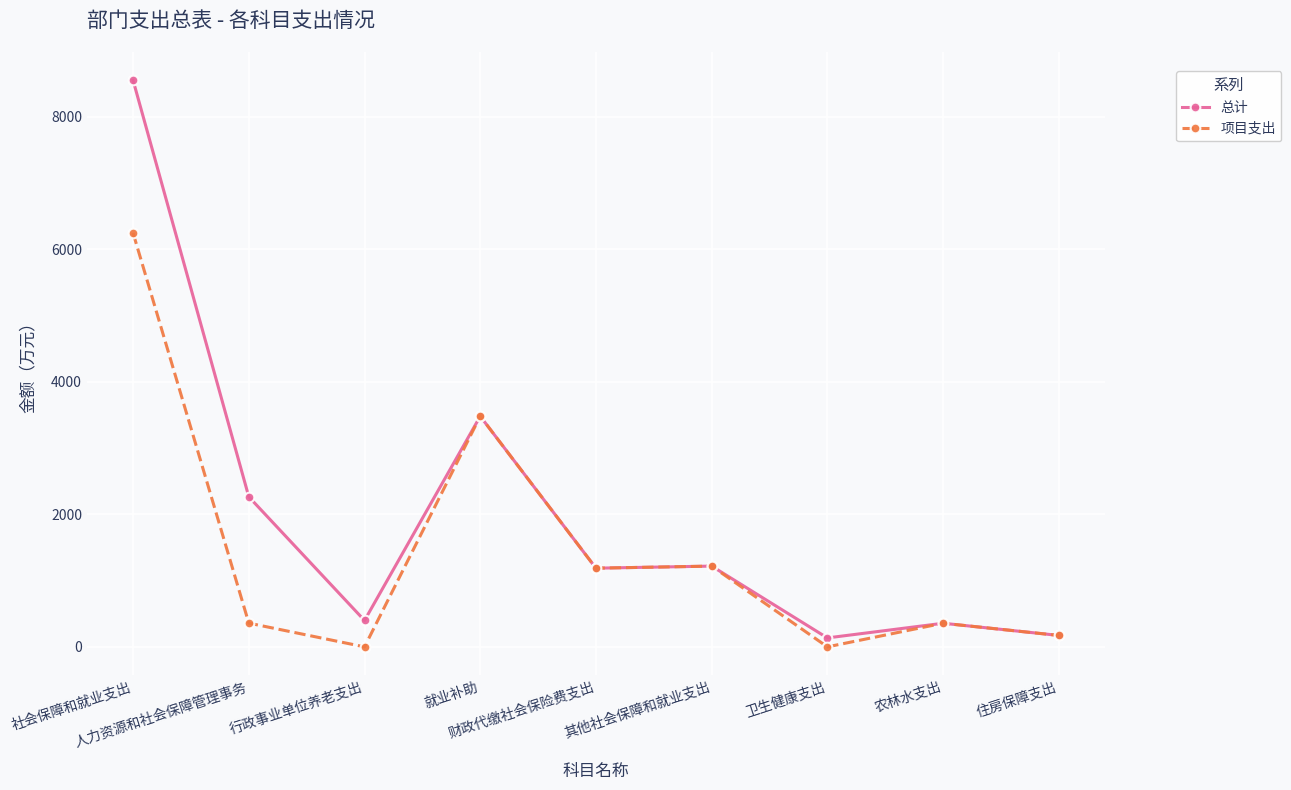

Where is the first local maximum for 总计?

就业补助